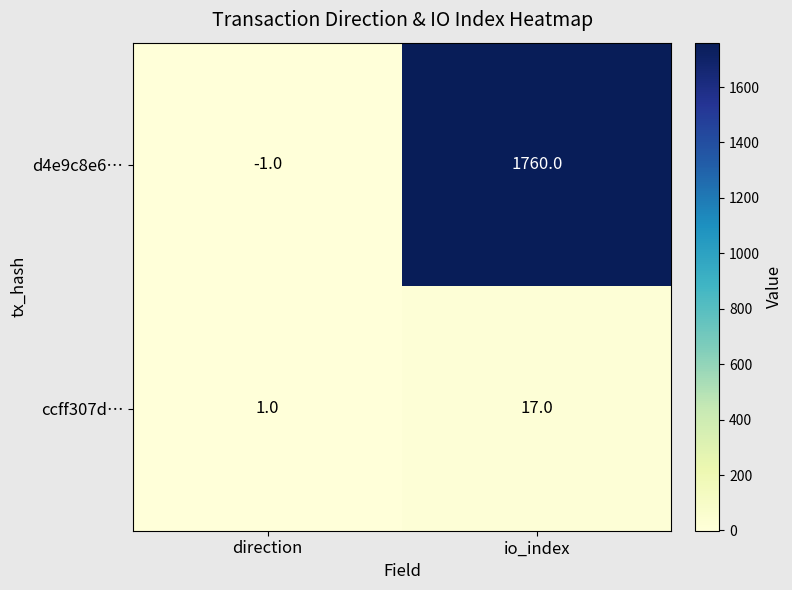

What is the difference between the d4e9c8e6… values at io_index and direction?

1761